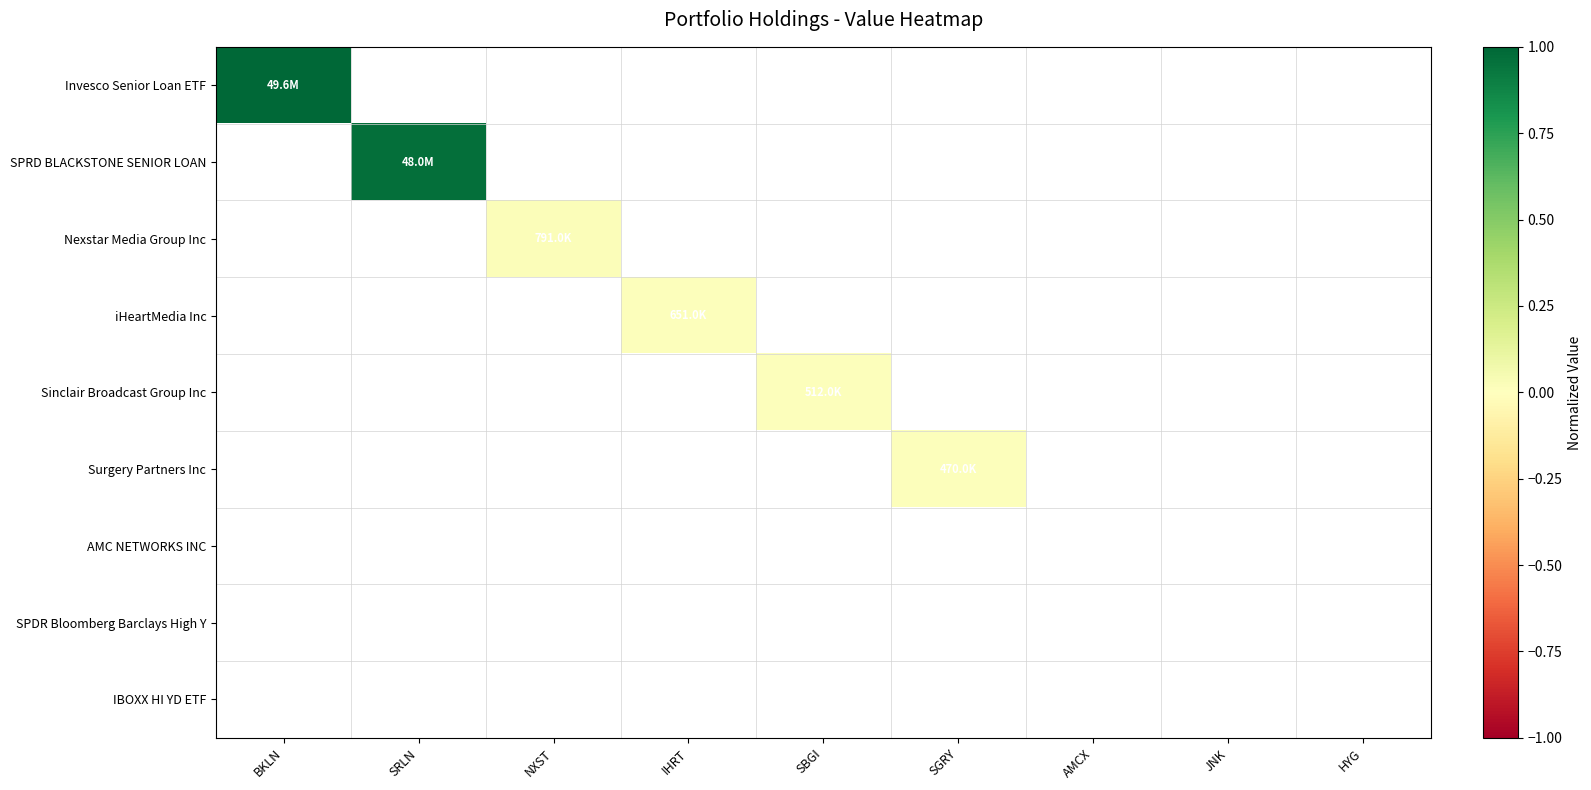

Count the number of categories in the chart.

9